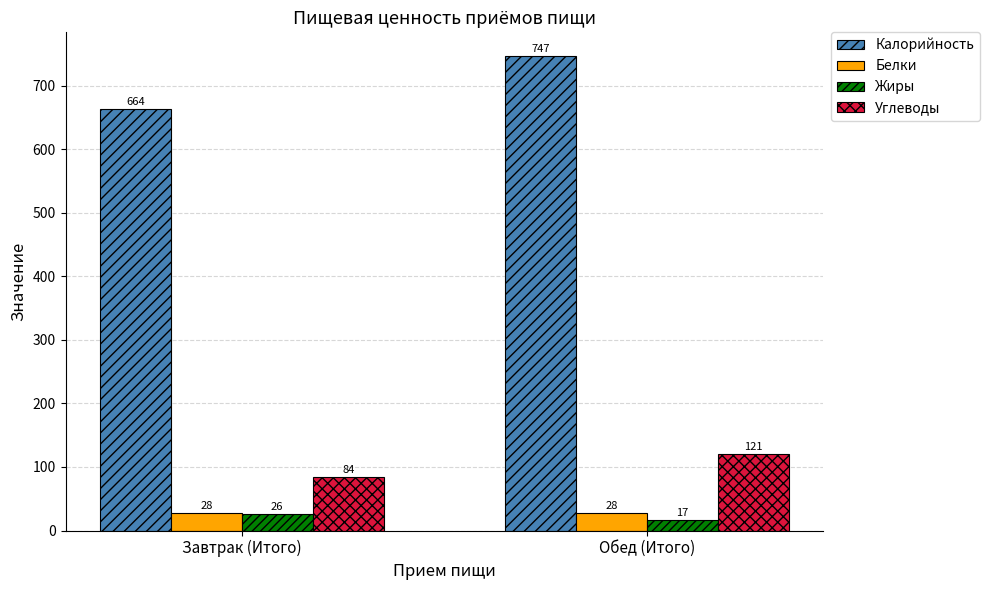

What is the minimum value shown in the chart?

17